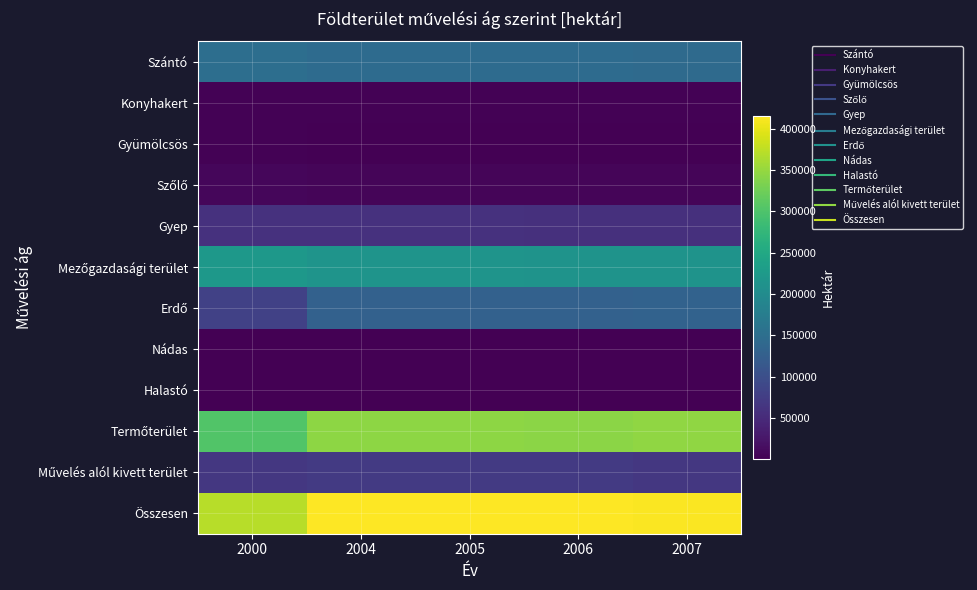

Rank the series by their maximum value, from lowest to highest.

Halastó, Nádas, Gyümölcsös, Konyhakert, Szőlő, Gyep, Művelés alól kivett terület, Erdő, Szántó, Mezőgazdasági terület, Termőterület, Összesen